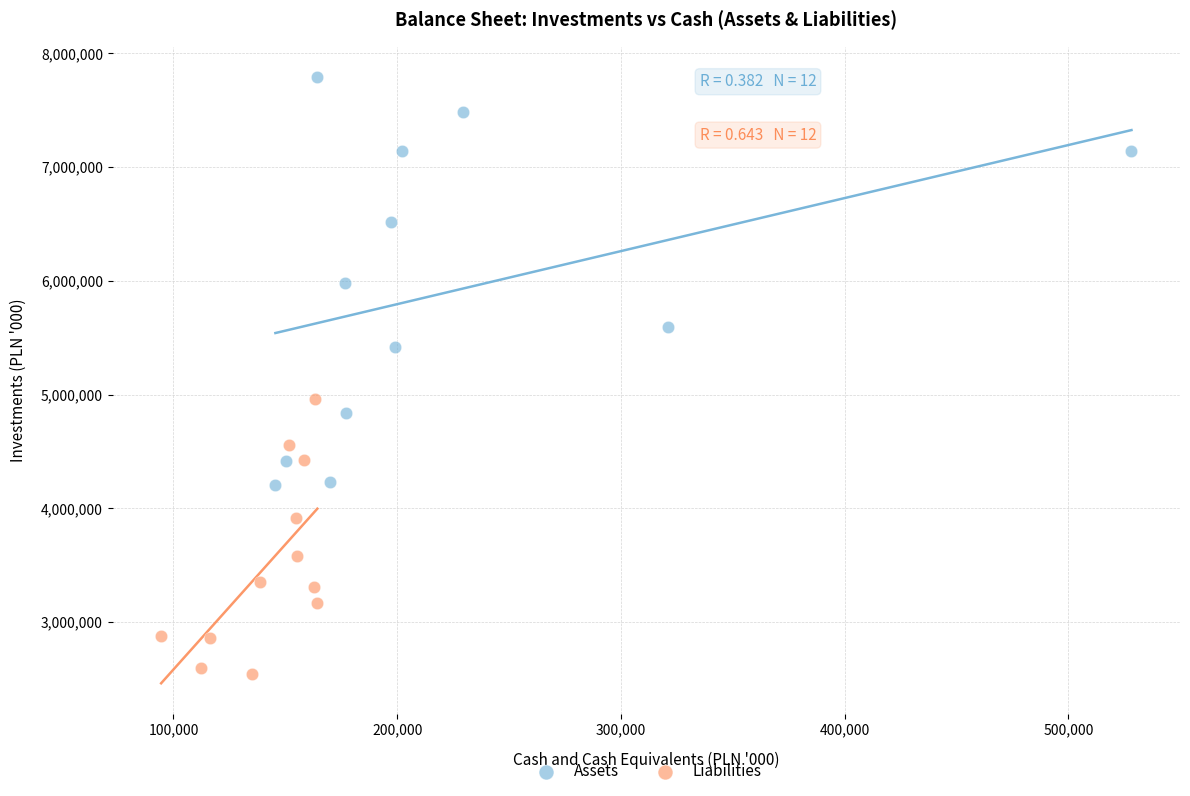

Which series reaches the minimum Y coordinate?

Liabilities